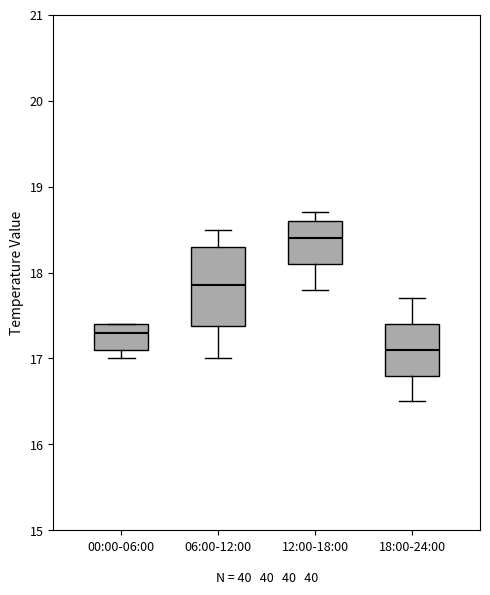

Reading left to right, transcribe this box plot: for each box, give where its median line is, the range the box spans, and where its two whiskers end, as read against the y-axis. The values are not printed on the chart, so give them approximately, as read against the axis.

00:00-06:00: median 17.3, box 17.1 to 17.4, whiskers 17.0 to 17.4
06:00-12:00: median 17.9, box 17.4 to 18.3, whiskers 17.0 to 18.5
12:00-18:00: median 18.4, box 18.1 to 18.6, whiskers 17.8 to 18.7
18:00-24:00: median 17.1, box 16.8 to 17.4, whiskers 16.5 to 17.7